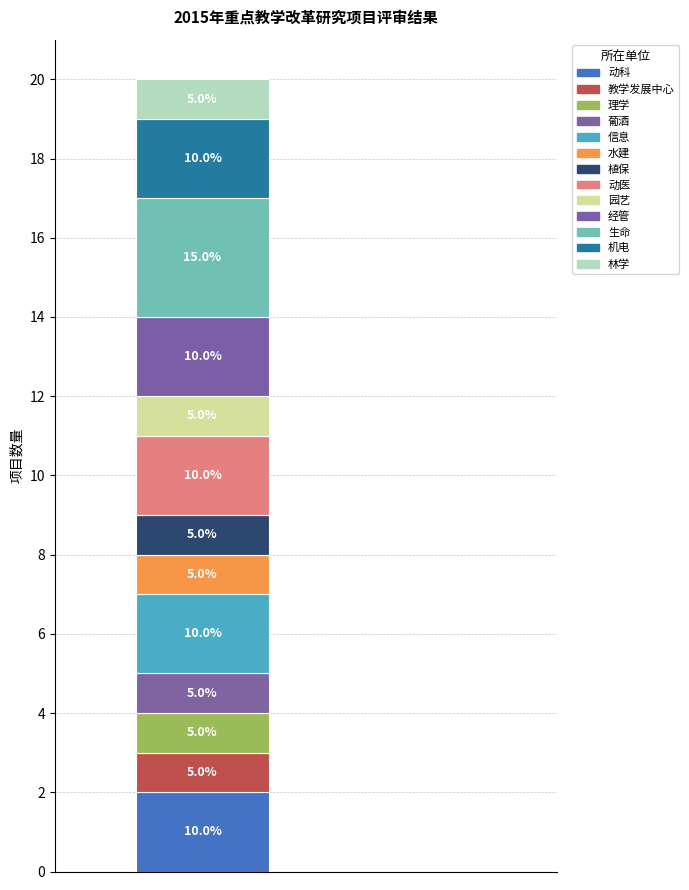

Does the chart contain any negative values?

No